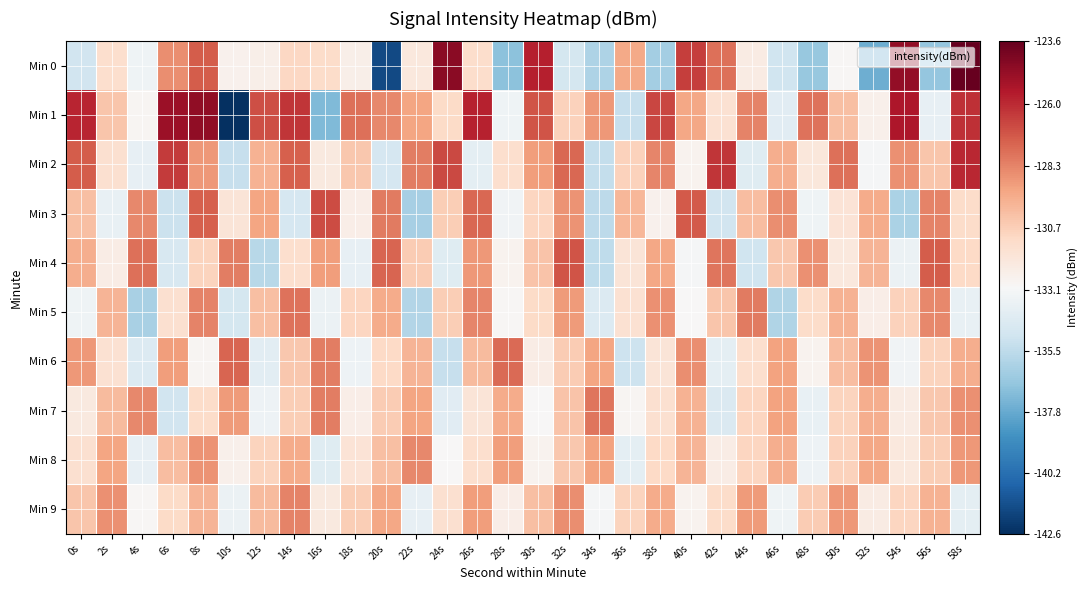

Which series changed the most between 18s and 20s?

Min 0